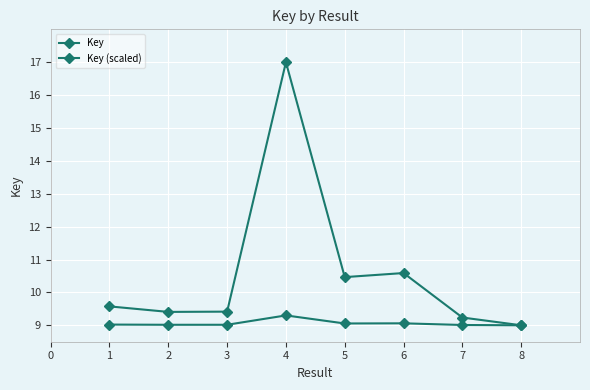

How many data points in Key are above 9?

7